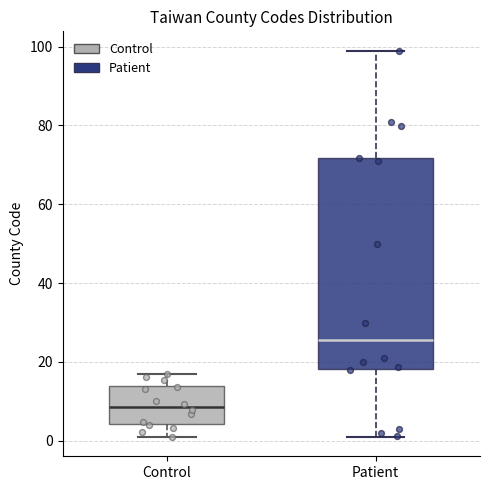

Comparing the boxes themselves (not the whiskers), which one is the tallest?

Patient